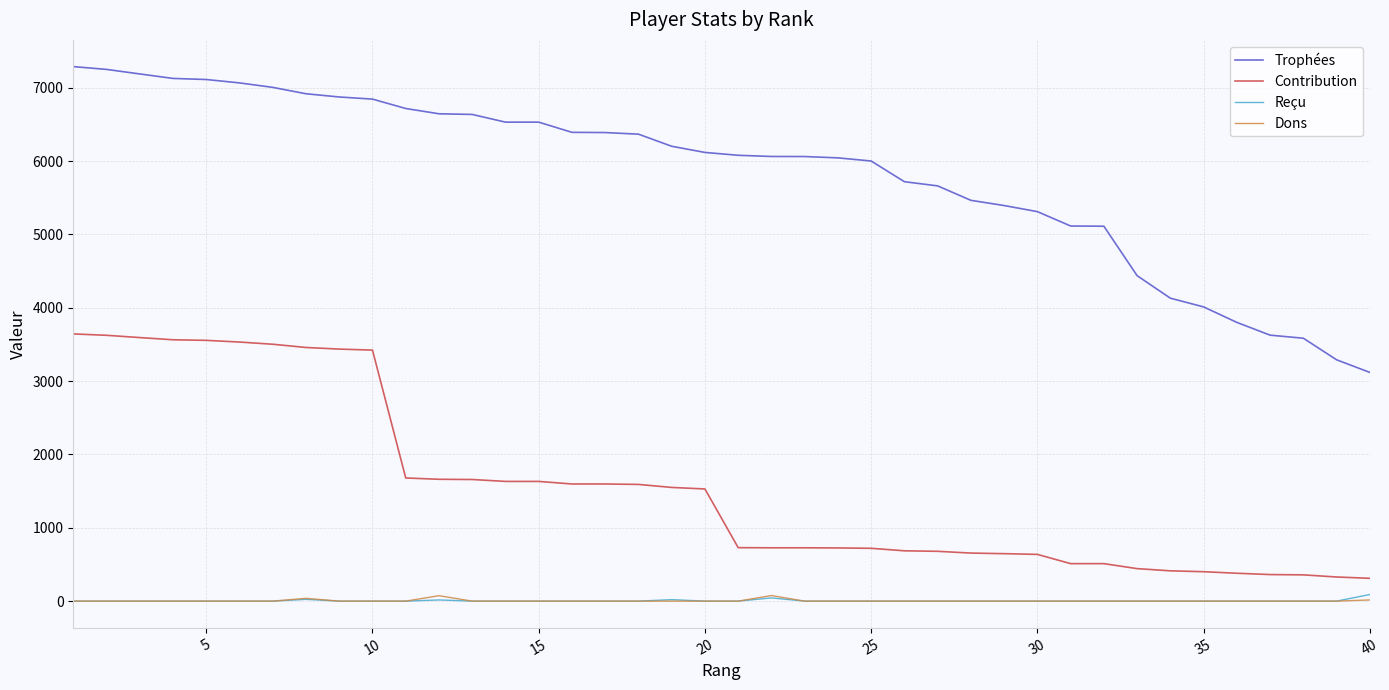

True or false: Trophées and Contribution intersect in this chart.

False